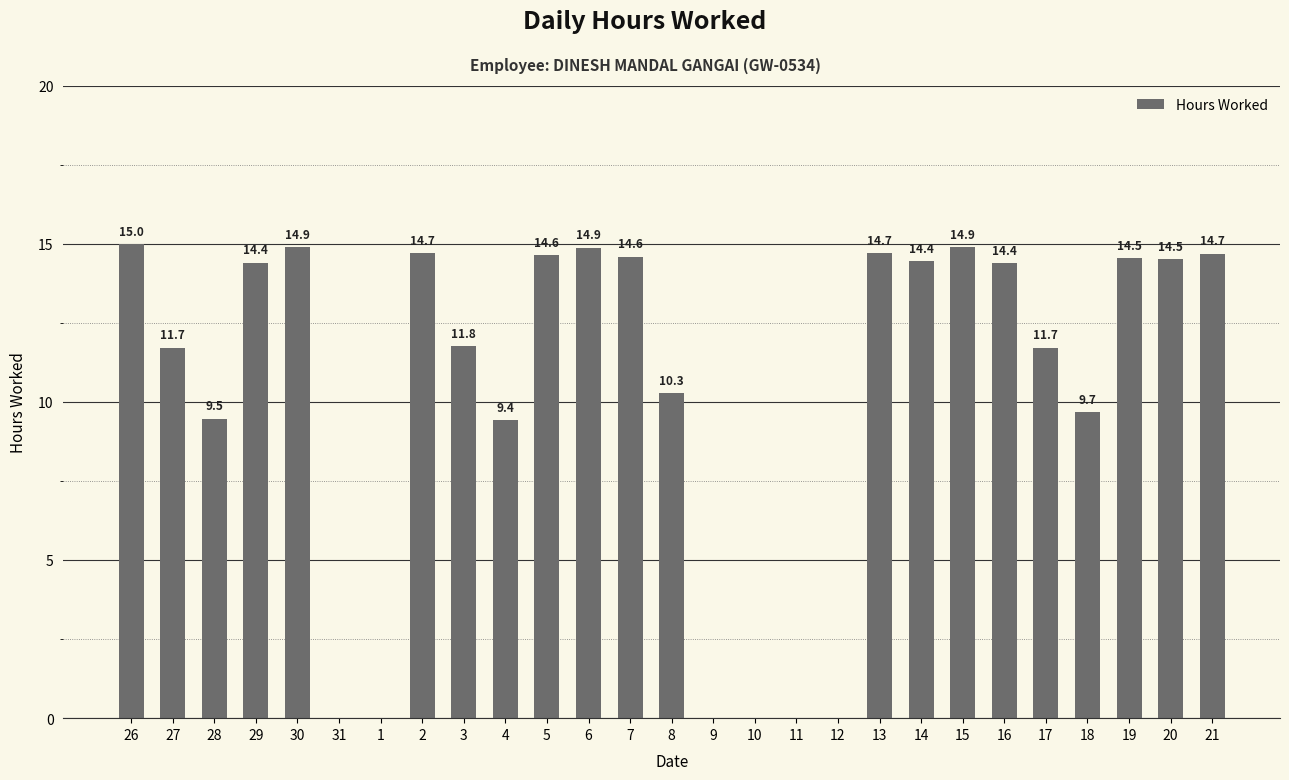

What is the sum of the values at 4 and 27?

21.1